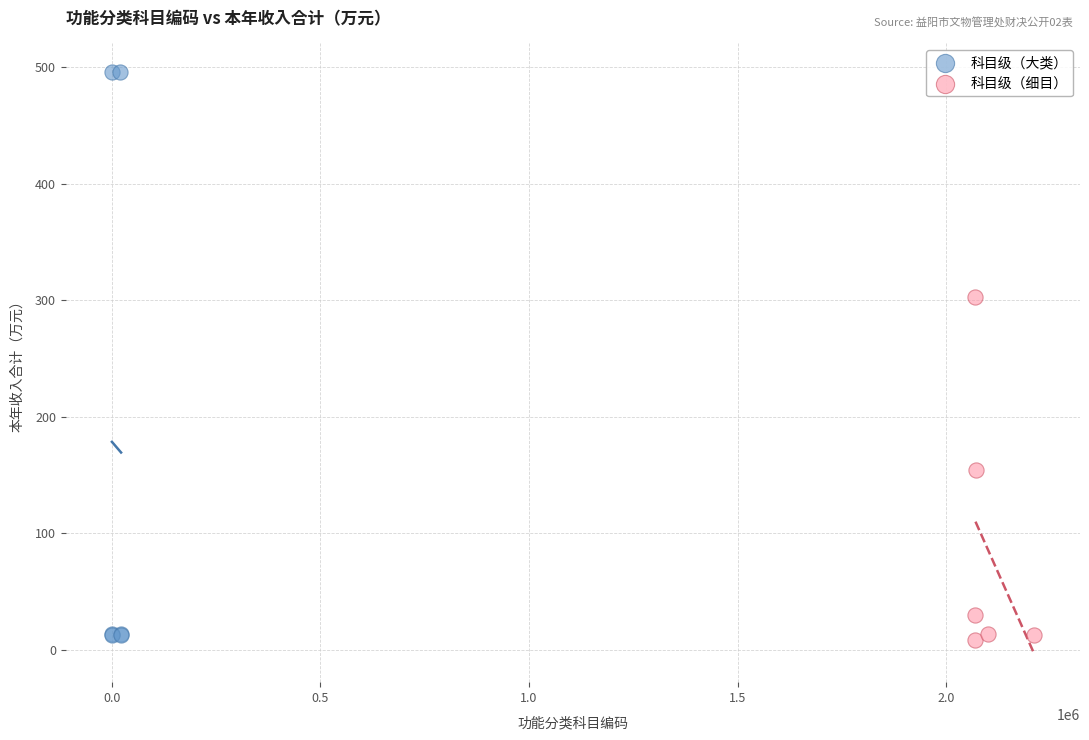

Which series contains the highest Y value?

科目级（大类）